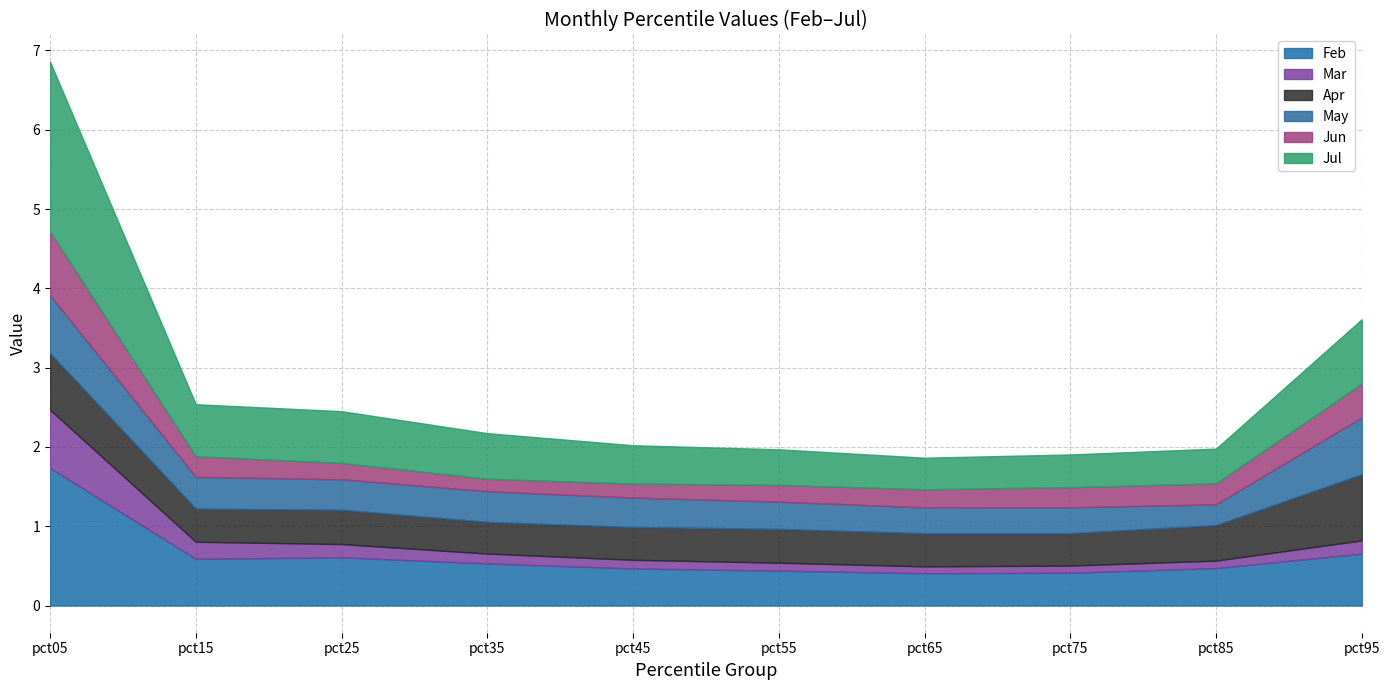

What are all the series names shown in the legend?

Feb, Mar, Apr, May, Jun, Jul